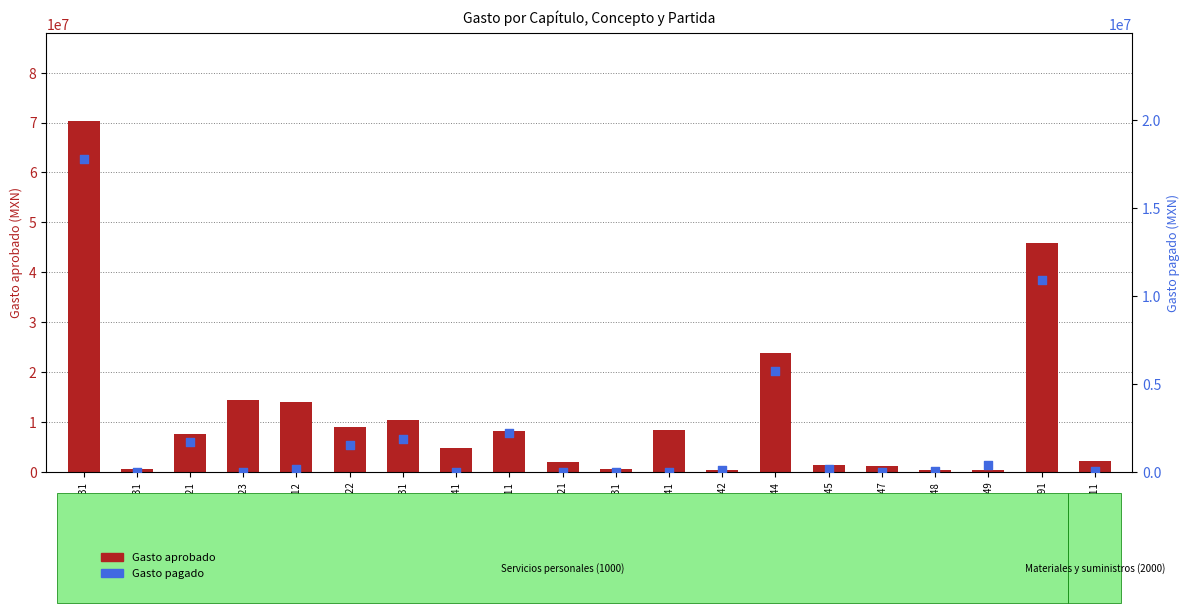

What are all the series names shown in the legend?

Gasto aprobado, Gasto pagado